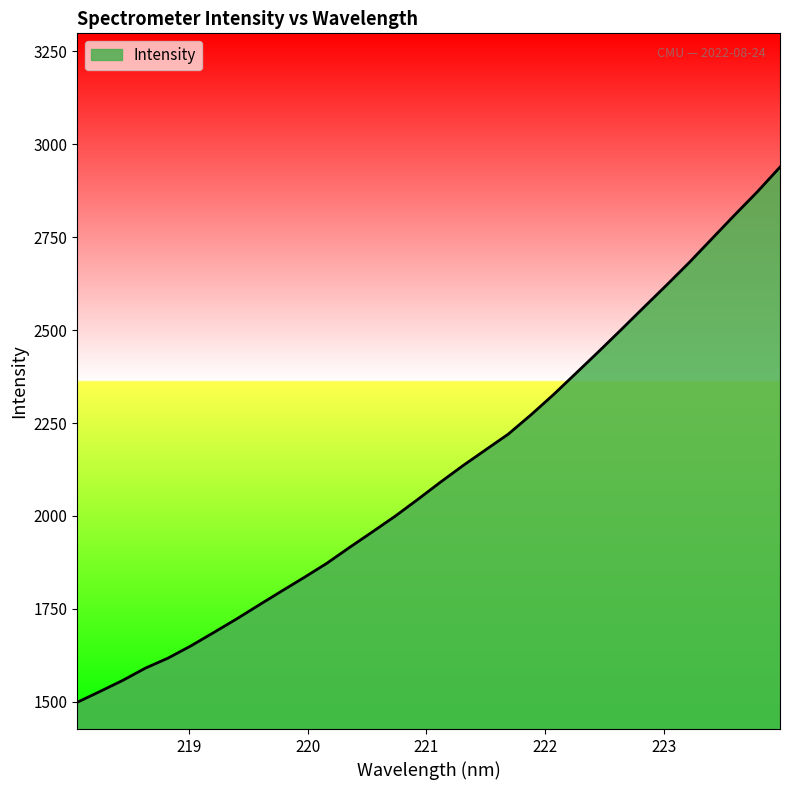

What is the minimum value shown in the chart?

1498.7